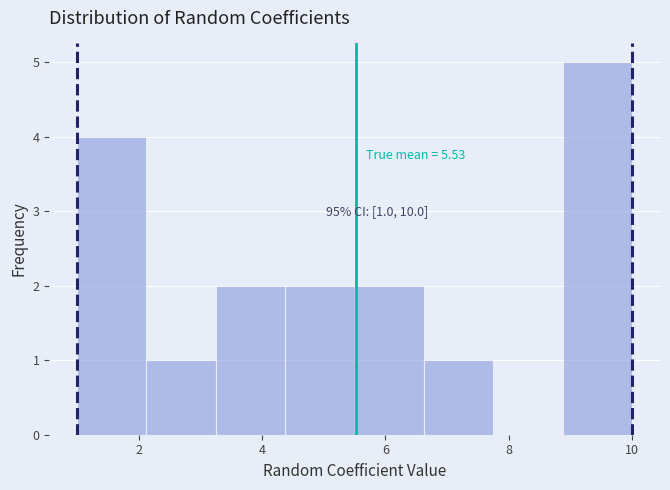

Which range on the x-axis has the tallest bar?

8.8 to 10.0